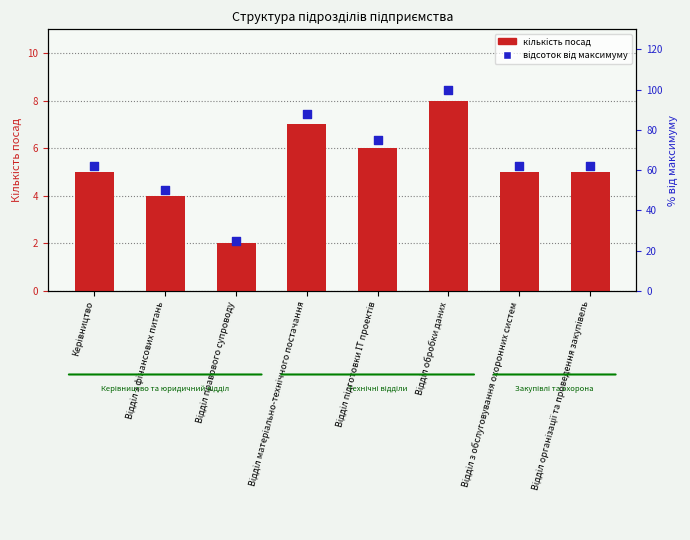

Which series has the largest total across all categories?

відсоток від максимуму